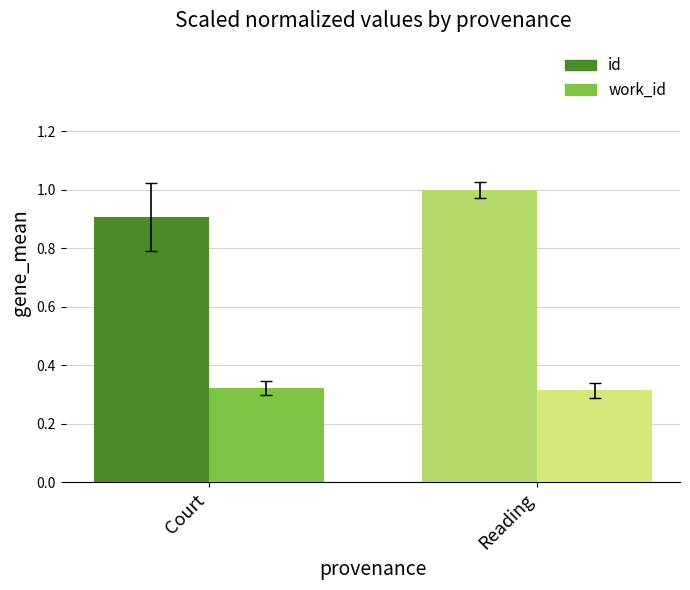

Is it true that id equals 0.9 at Court?

True